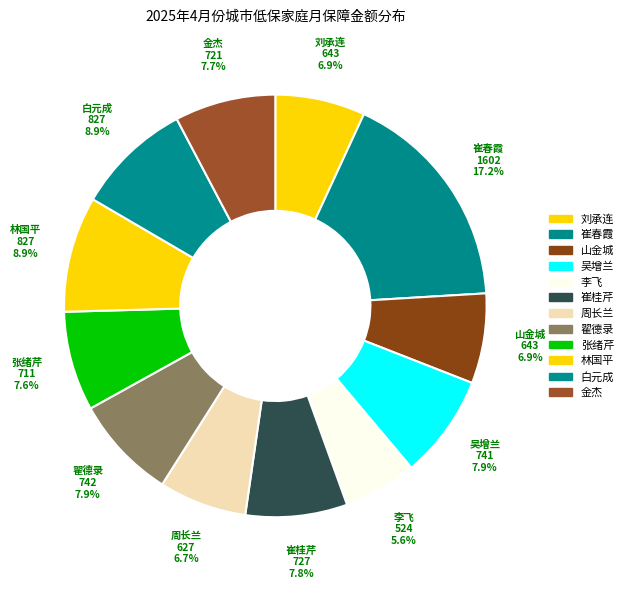

To the nearest percent, what is the difference between the 刘承连 and 崔春霞 slice percentages?

10%